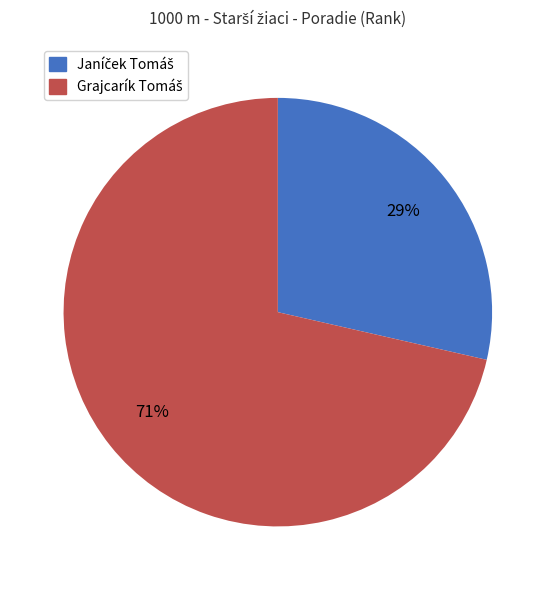

To the nearest percent, what is the average slice percentage?

50%